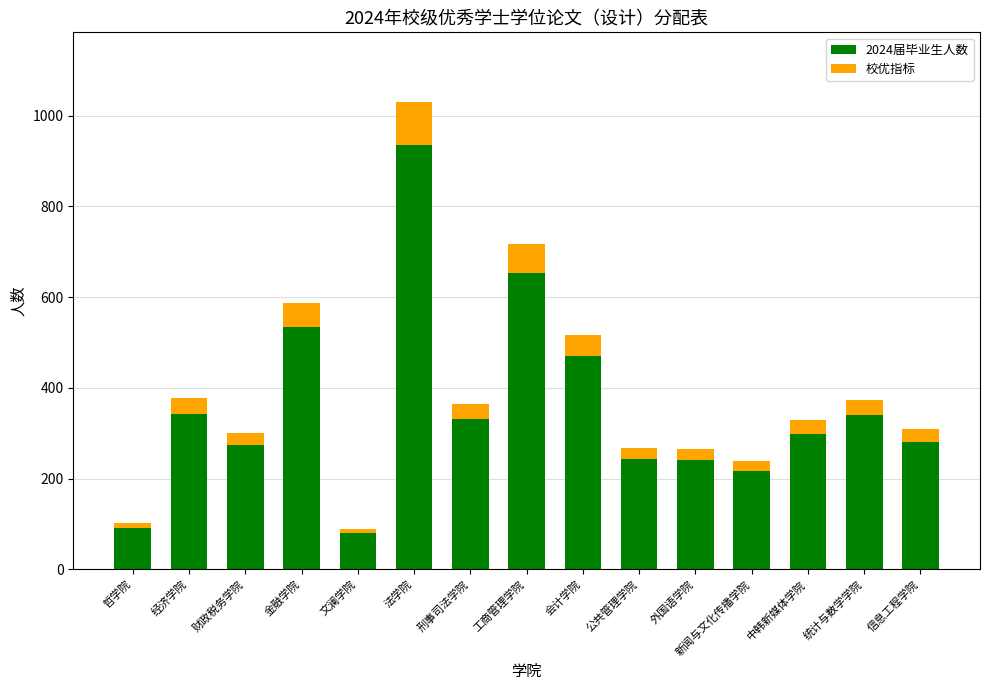

What is the difference between the maximum and minimum values in the 2024届毕业生人数 series?

854